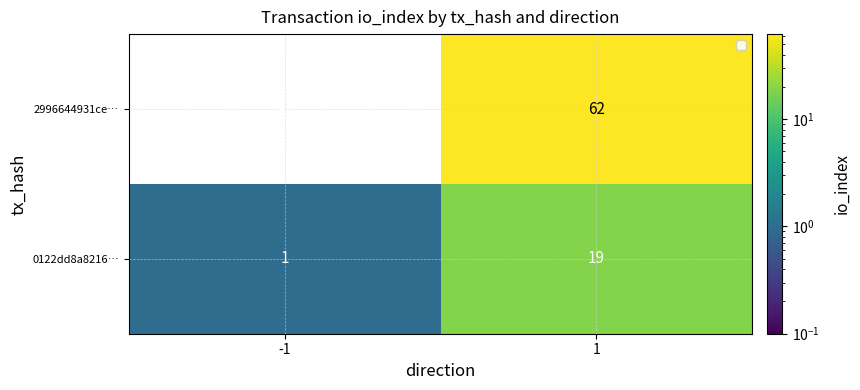

Reading left to right, extract all data points from this chart.

2996644931ce…: -1=-1	1=62
0122dd8a8216…: -1=1	1=19